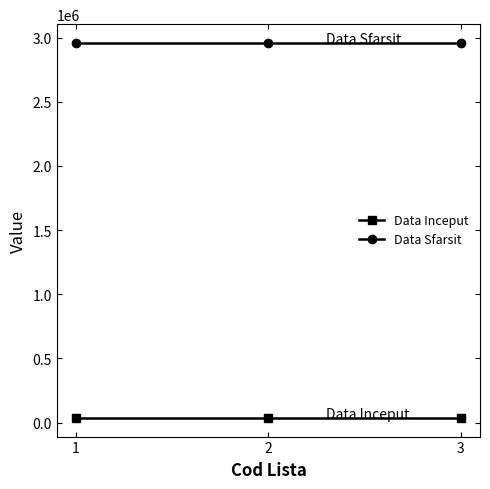

Does the chart have visible grid lines?

No